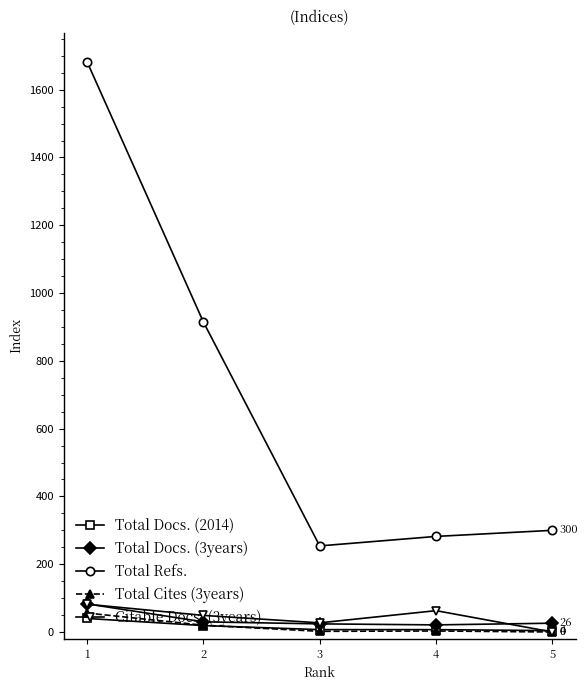

Which category has the highest value across all series?

1